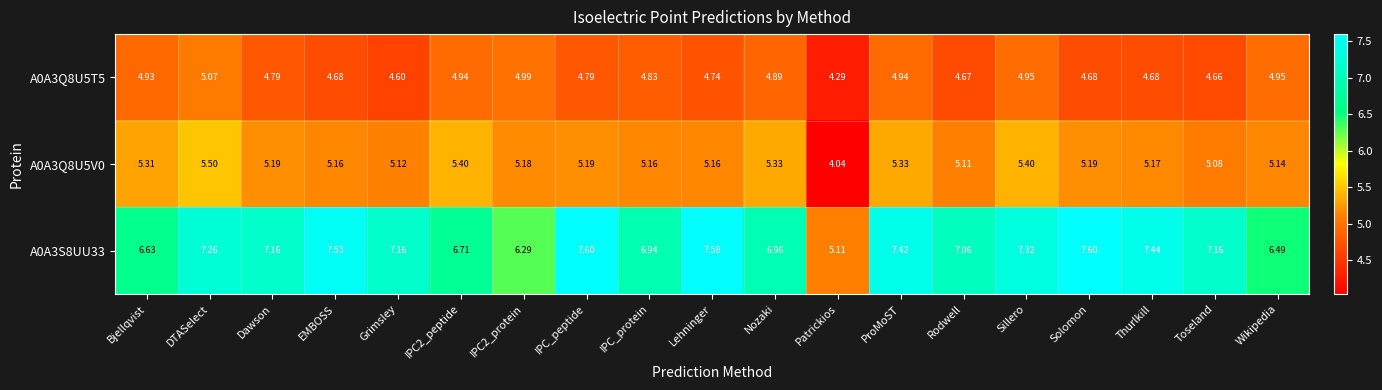

At which label does A0A3Q8U5T5 reach its peak?

DTASelect